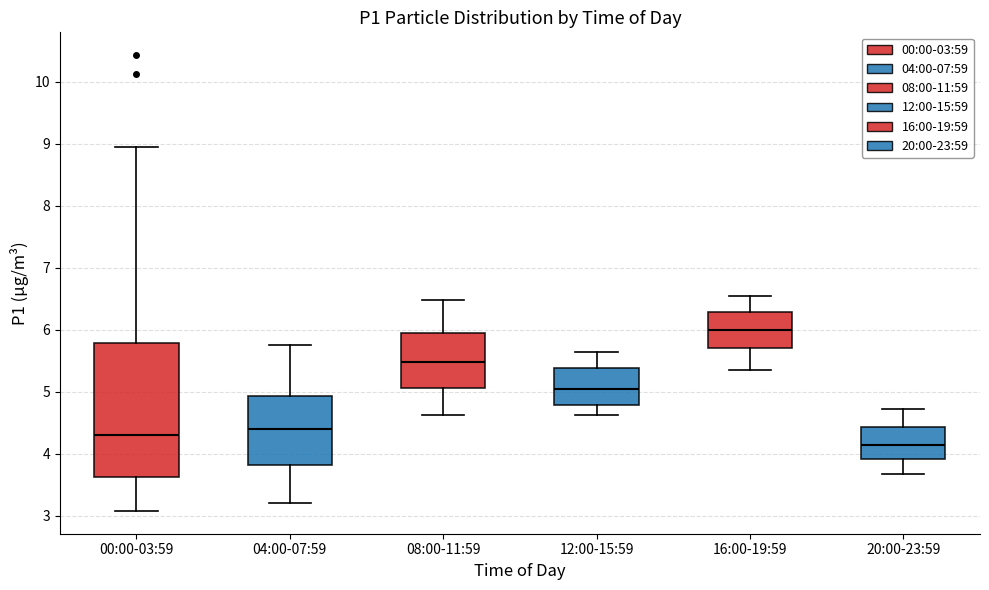

Reading left to right, read every box against the y-axis: the position of its median line, the range the box covers, and the ends of its whiskers. The values are not printed on the chart, so give them approximately, as read against the axis.

00:00-03:59: median 4.3, box 3.6 to 5.8, whiskers 3.1 to 9.0
04:00-07:59: median 4.4, box 3.8 to 4.9, whiskers 3.2 to 5.8
08:00-11:59: median 5.5, box 5.1 to 6.0, whiskers 4.6 to 6.5
12:00-15:59: median 5.1, box 4.8 to 5.4, whiskers 4.6 to 5.7
16:00-19:59: median 6.0, box 5.7 to 6.3, whiskers 5.4 to 6.6
20:00-23:59: median 4.2, box 3.9 to 4.4, whiskers 3.7 to 4.7